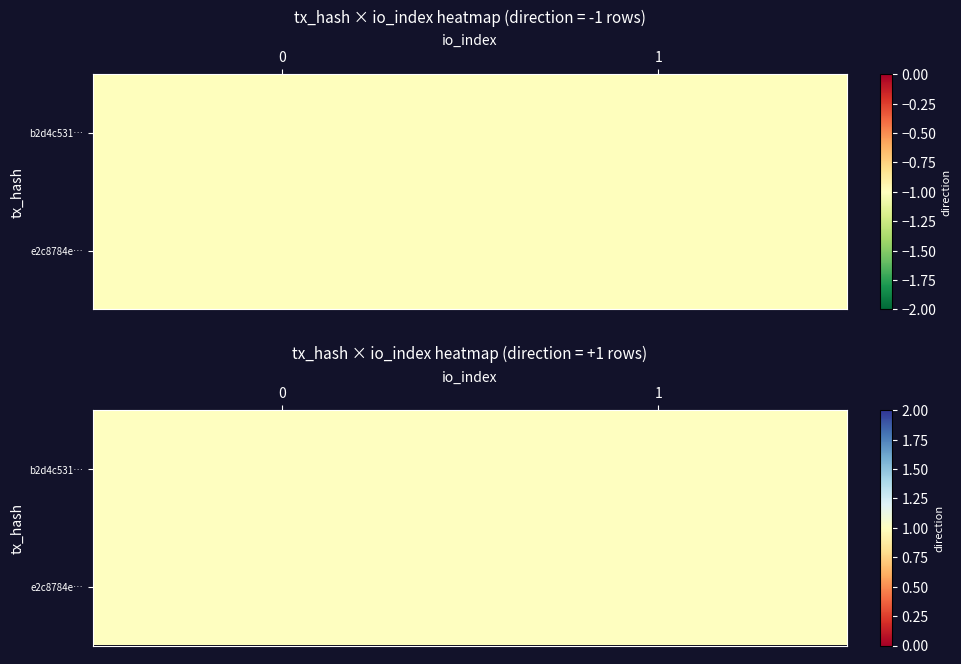

Which series has the largest total across all categories?

e2c8784e7dc1d0402d14eb97987a0a3e9f032bf